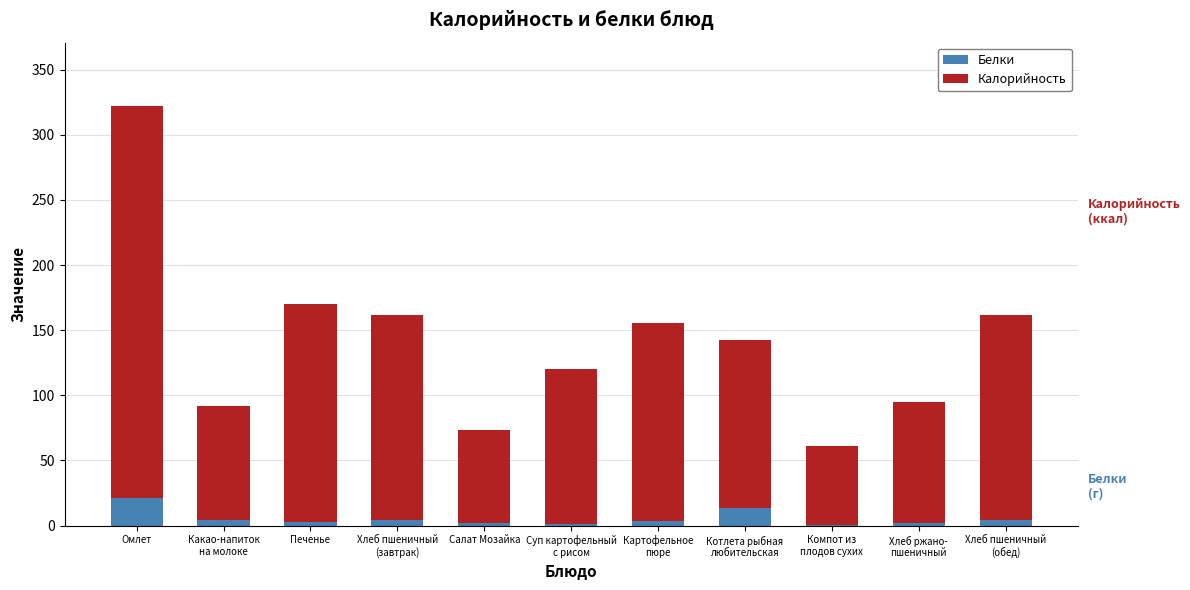

What is the total value across all series at Печенье?

169.8